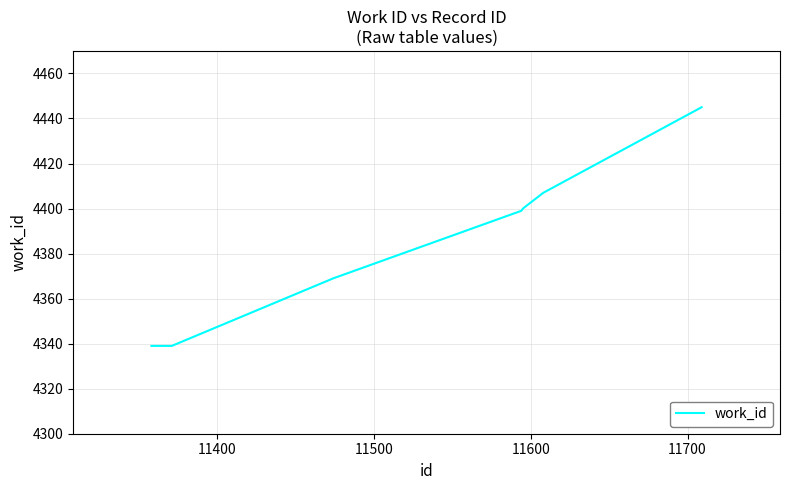

How many lines are shown in the chart?

1